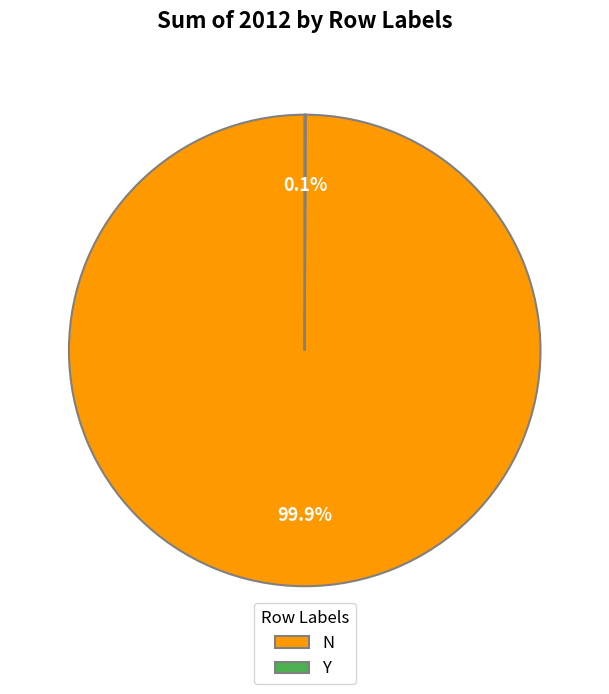

How much of the chart is everything except N?

0.1%